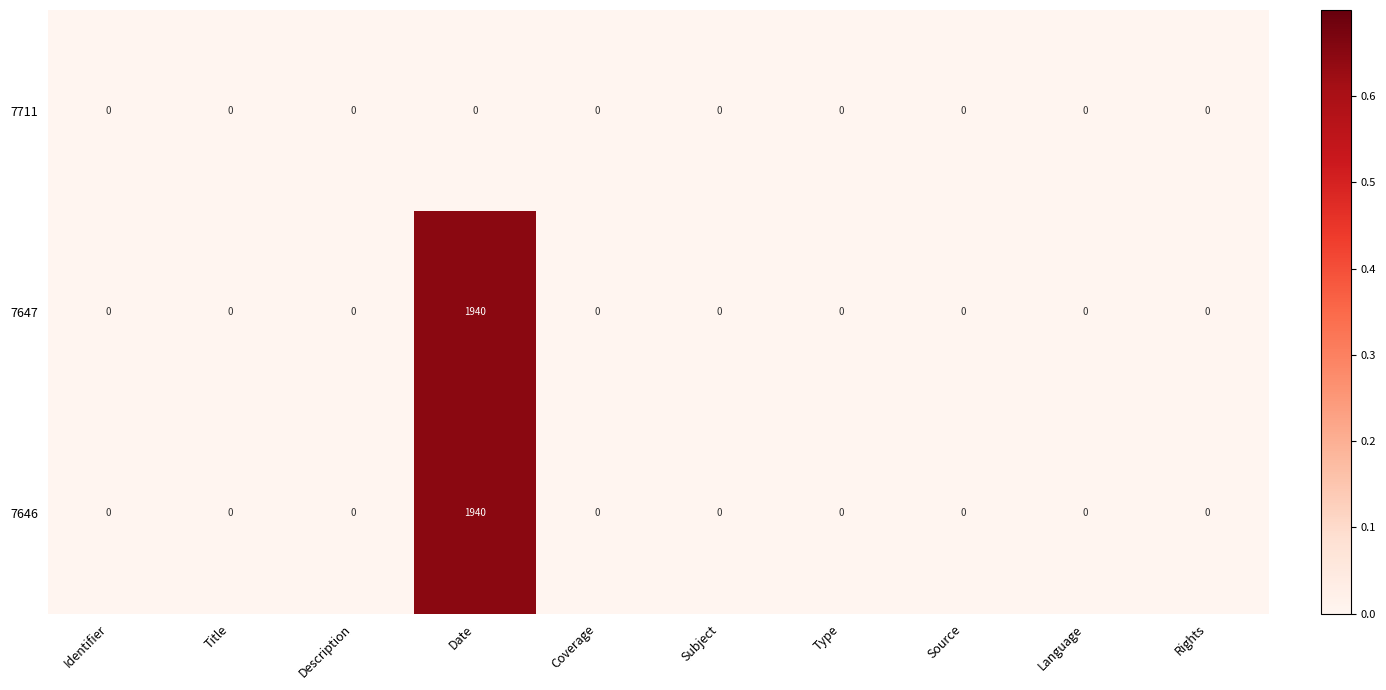

At which category is the sum across all series the highest?

Date